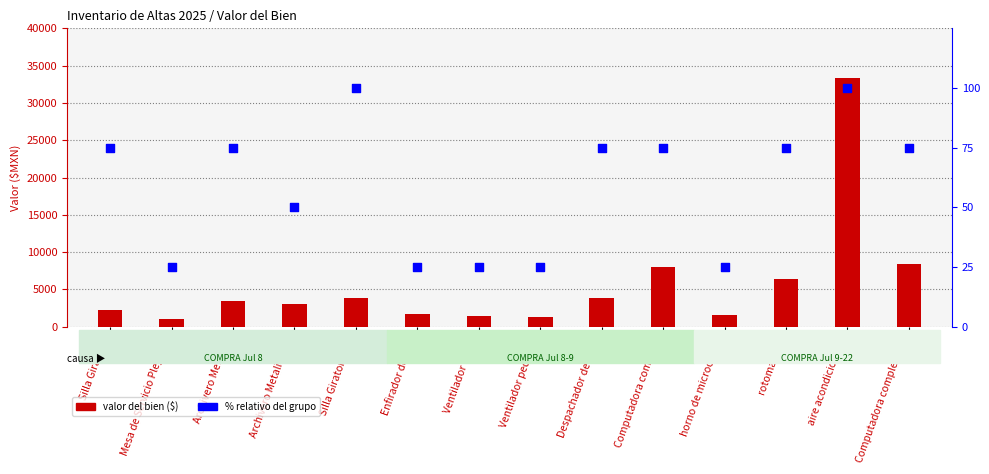

Which series reaches the minimum Y coordinate?

% del total por grupo